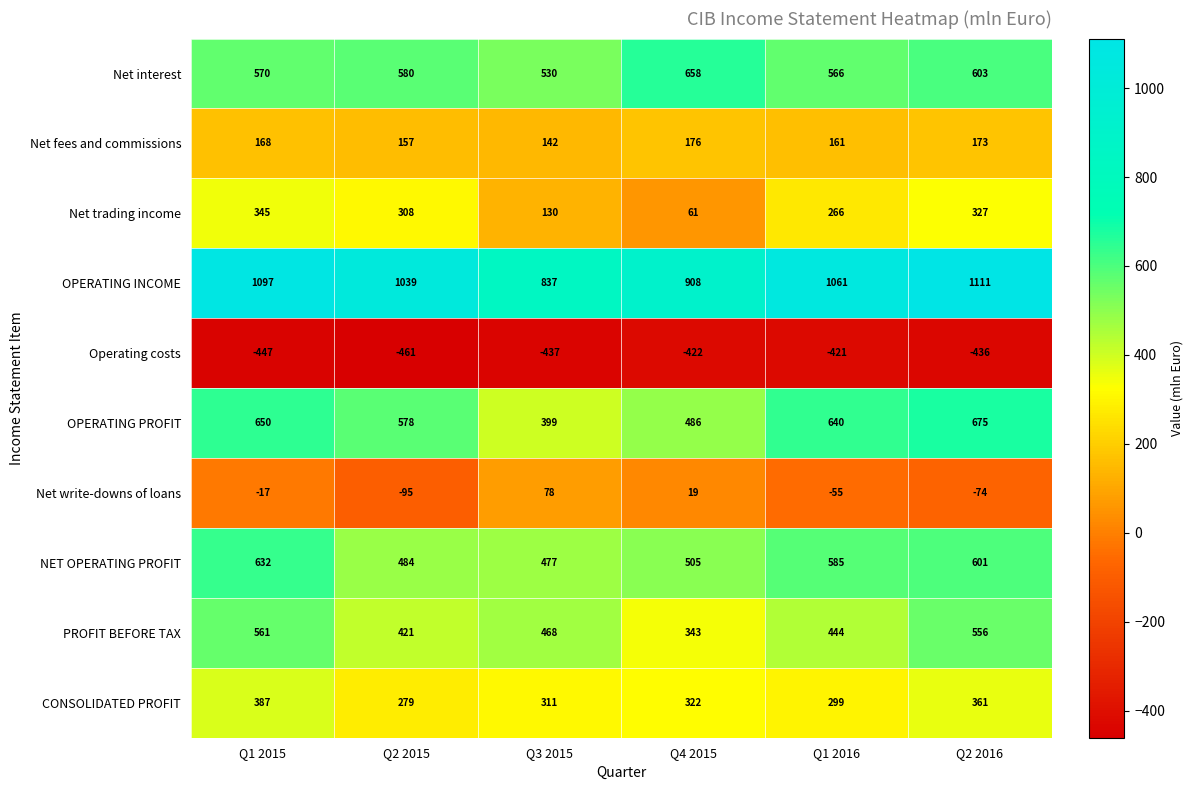

The value of OPERATING PROFIT at Q2 2016 is 266. True or false?

False